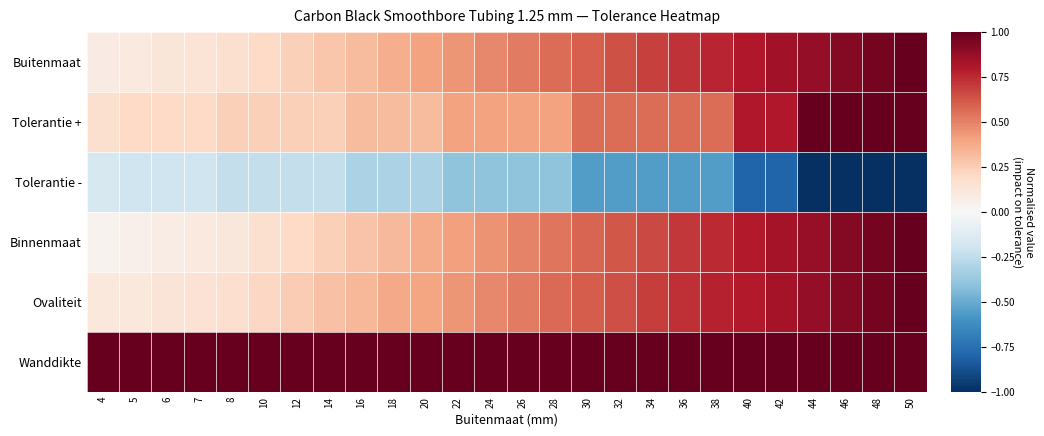

Reading left to right, transcribe all the data shown in this chart.

Buitenmaat: 4=0.1	5=0.1	6=0.1	7=0.1	8=0.2	10=0.2	12=0.2	14=0.3	16=0.3	18=0.4	20=0.4	22=0.4	24=0.5	26=0.5	28=0.6	30=0.6	32=0.6	34=0.7	36=0.7	38=0.8	40=0.8	42=0.8	44=0.9	46=0.9	48=1.0	50=1.0
Tolerantie +: 4=0.2	5=0.2	6=0.2	7=0.2	8=0.2	10=0.2	12=0.2	14=0.2	16=0.3	18=0.3	20=0.3	22=0.4	24=0.4	26=0.4	28=0.4	30=0.6	32=0.6	34=0.6	36=0.6	38=0.6	40=0.8	42=0.8	44=1.0	46=1.0	48=1.0	50=1.0
Tolerantie -: 4=-0.2	5=-0.2	6=-0.2	7=-0.2	8=-0.2	10=-0.2	12=-0.2	14=-0.2	16=-0.3	18=-0.3	20=-0.3	22=-0.4	24=-0.4	26=-0.4	28=-0.4	30=-0.6	32=-0.6	34=-0.6	36=-0.6	38=-0.6	40=-0.8	42=-0.8	44=-1.0	46=-1.0	48=-1.0	50=-1.0
Binnenmaat: 4=0.0	5=0.1	6=0.1	7=0.1	8=0.1	10=0.2	12=0.2	14=0.2	16=0.3	18=0.3	20=0.4	22=0.4	24=0.5	26=0.5	28=0.5	30=0.6	32=0.6	34=0.7	36=0.7	38=0.7	40=0.8	42=0.8	44=0.9	46=0.9	48=1.0	50=1.0
Ovaliteit: 4=0.1	5=0.1	6=0.1	7=0.1	8=0.2	10=0.2	12=0.2	14=0.3	16=0.3	18=0.4	20=0.4	22=0.4	24=0.5	26=0.5	28=0.6	30=0.6	32=0.6	34=0.7	36=0.7	38=0.8	40=0.8	42=0.8	44=0.9	46=0.9	48=1.0	50=1.0
Wanddikte: 4=1.0	5=1.0	6=1.0	7=1.0	8=1.0	10=1.0	12=1.0	14=1.0	16=1.0	18=1.0	20=1.0	22=1.0	24=1.0	26=1.0	28=1.0	30=1.0	32=1.0	34=1.0	36=1.0	38=1.0	40=1.0	42=1.0	44=1.0	46=1.0	48=1.0	50=1.0